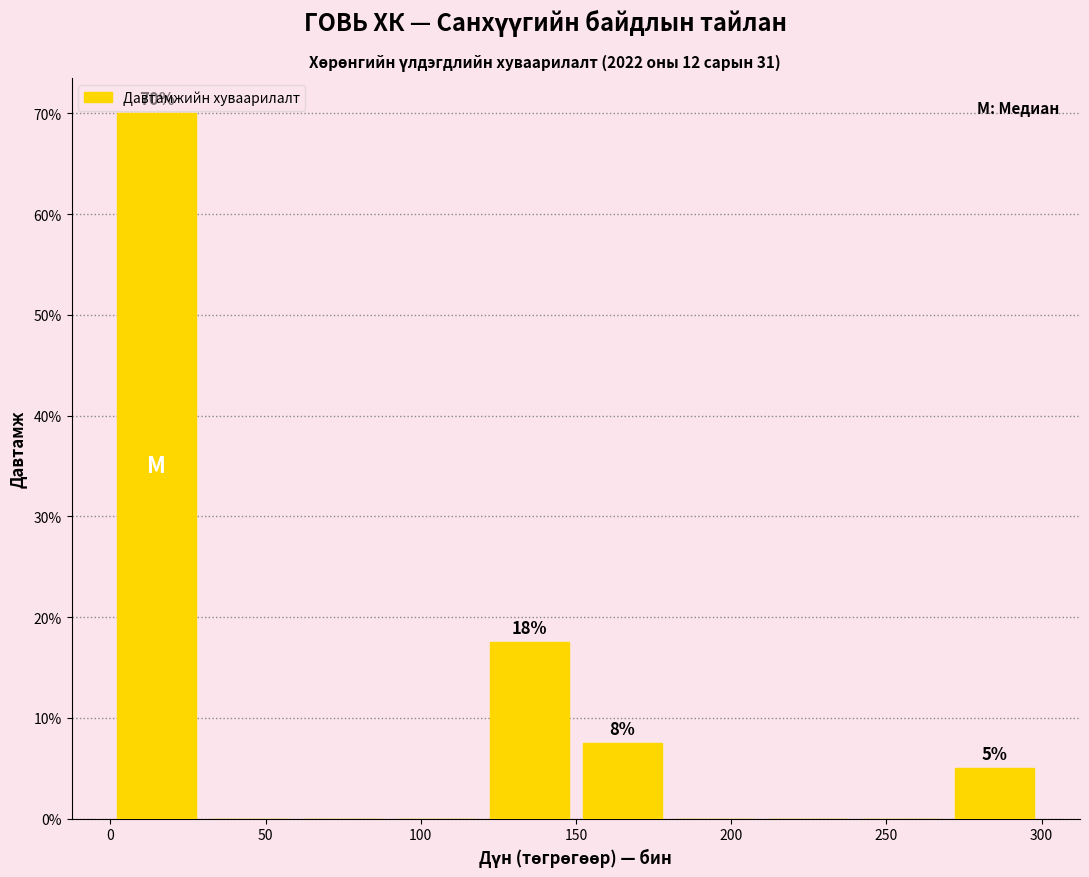

Over which range of the x-axis is the bar tallest?

0 to 30